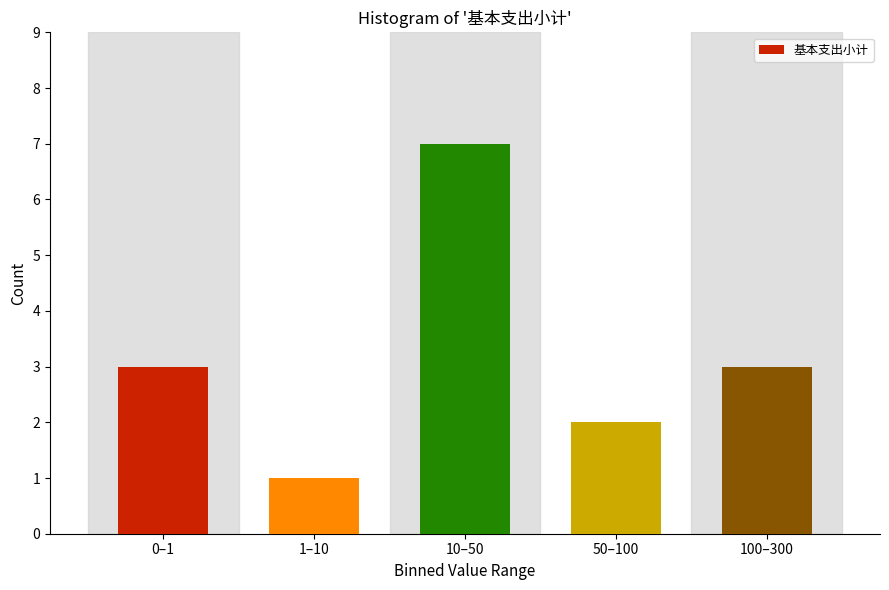

Reading left to right, list all the values displayed in this chart.

0–1=3	1–10=1	10–50=7	50–100=2	100–300=3